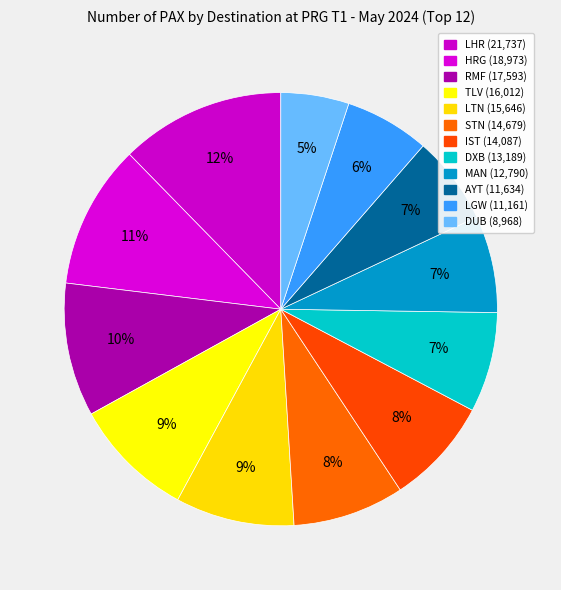

Combined, do MAN and AYT account for over 50%?

No